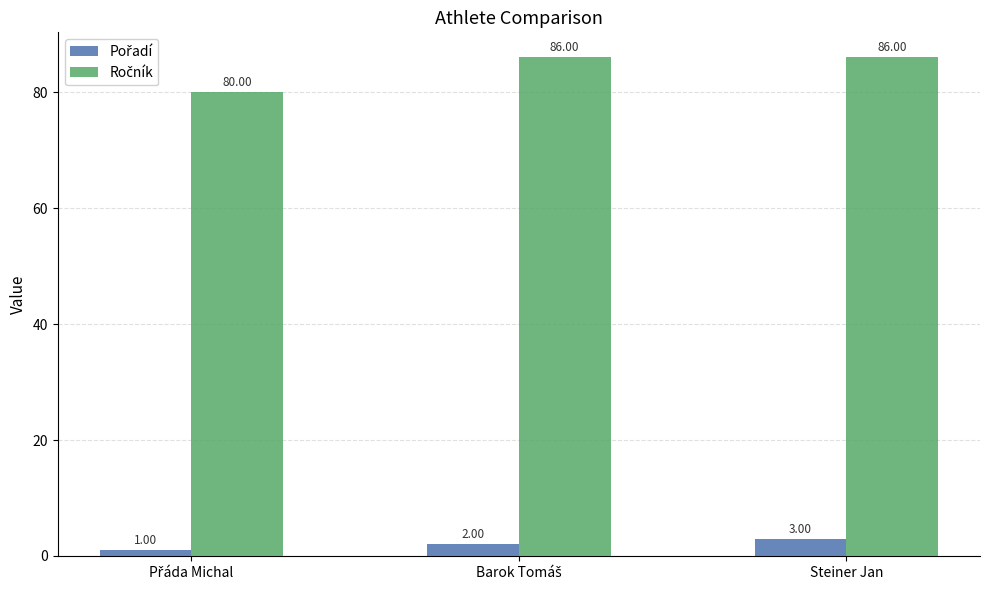

What is the total value across all series at Steiner Jan?

89